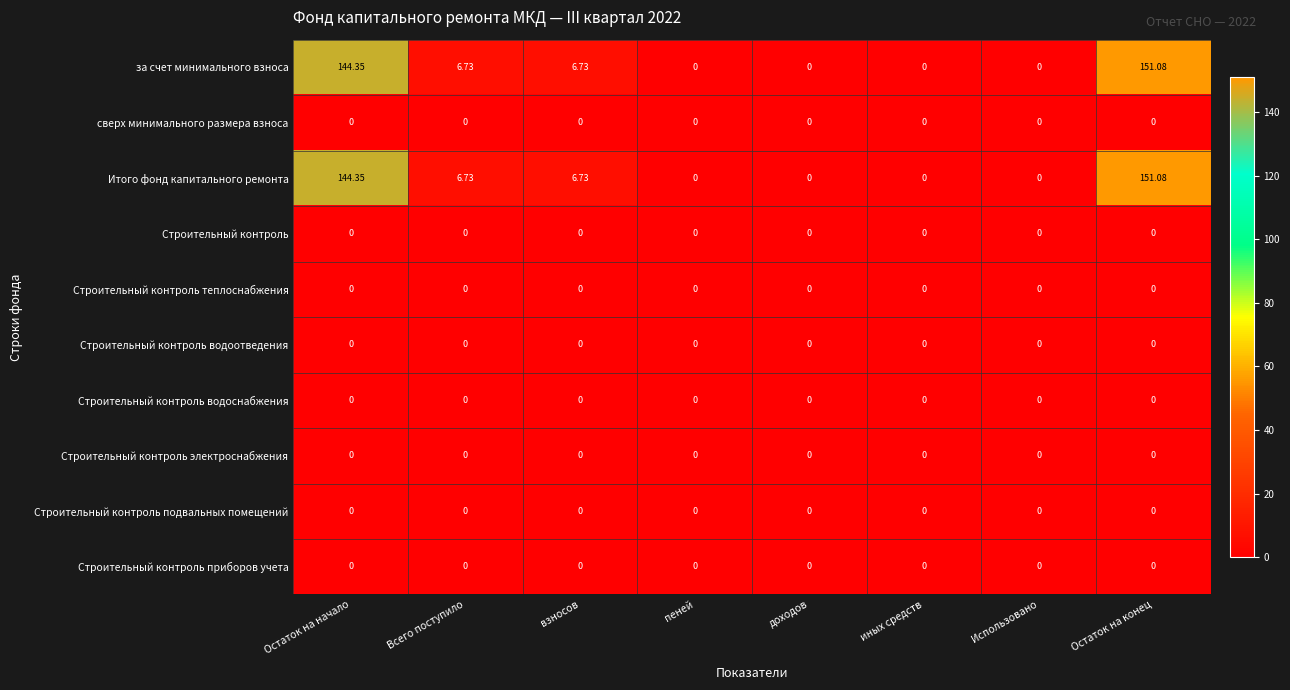

At which category is the sum across all series the highest?

Остаток на конец